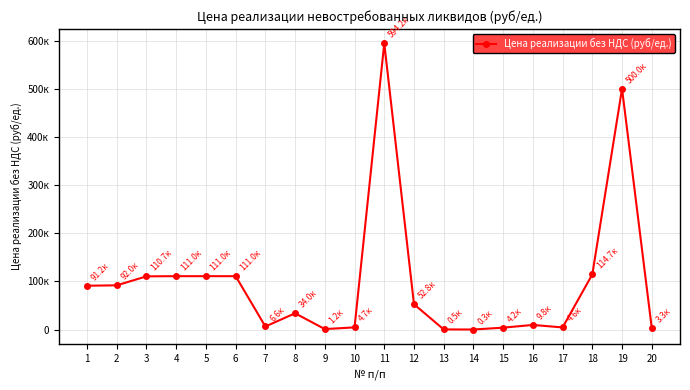

Is this an area chart (filled region under the line)?

No